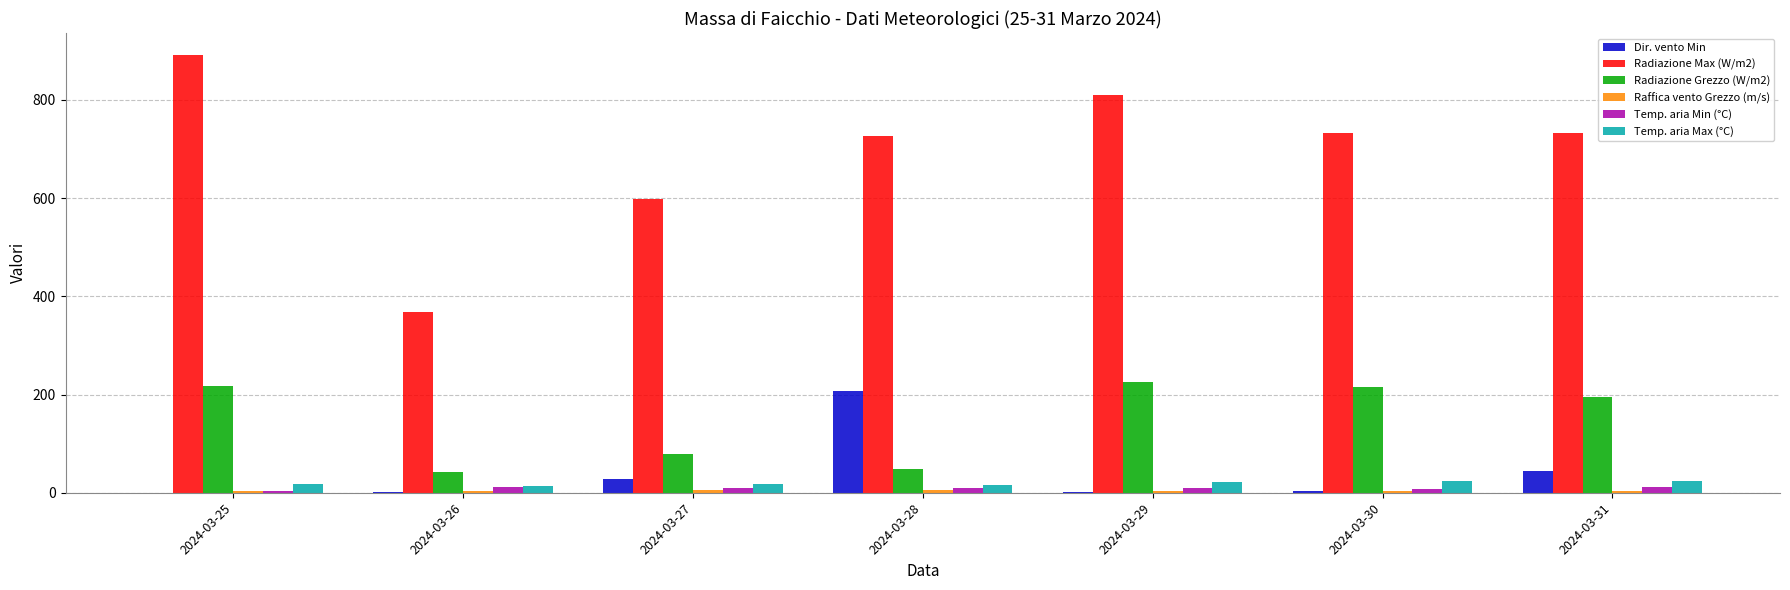

Which category has the highest value in the Radiazione Max (W/m2) series?

2024-03-25